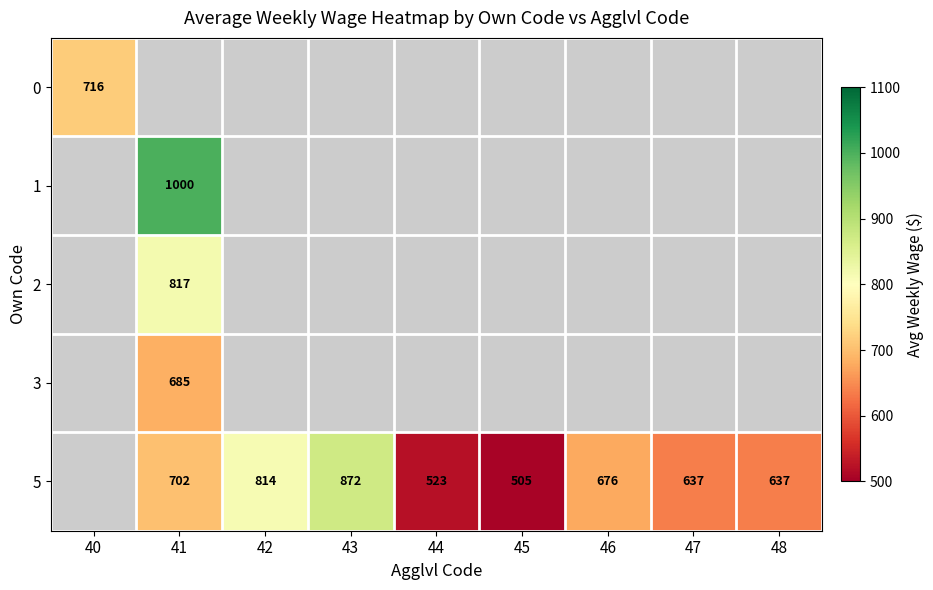

Is it true that 5 equals 352 at 48?

False